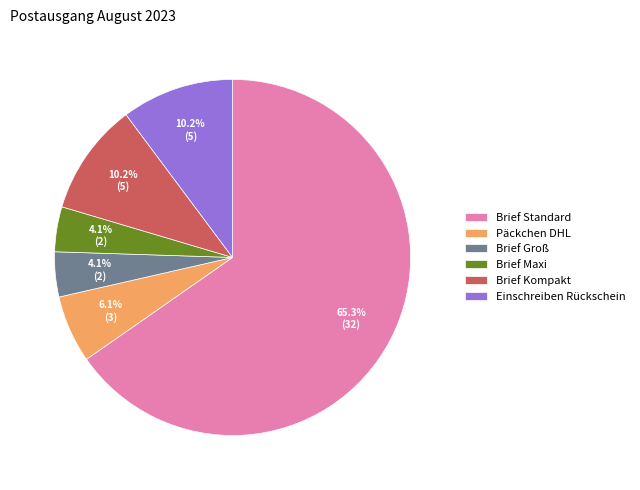

What percentage is the Päckchen DHL slice, to the nearest percent?

6%